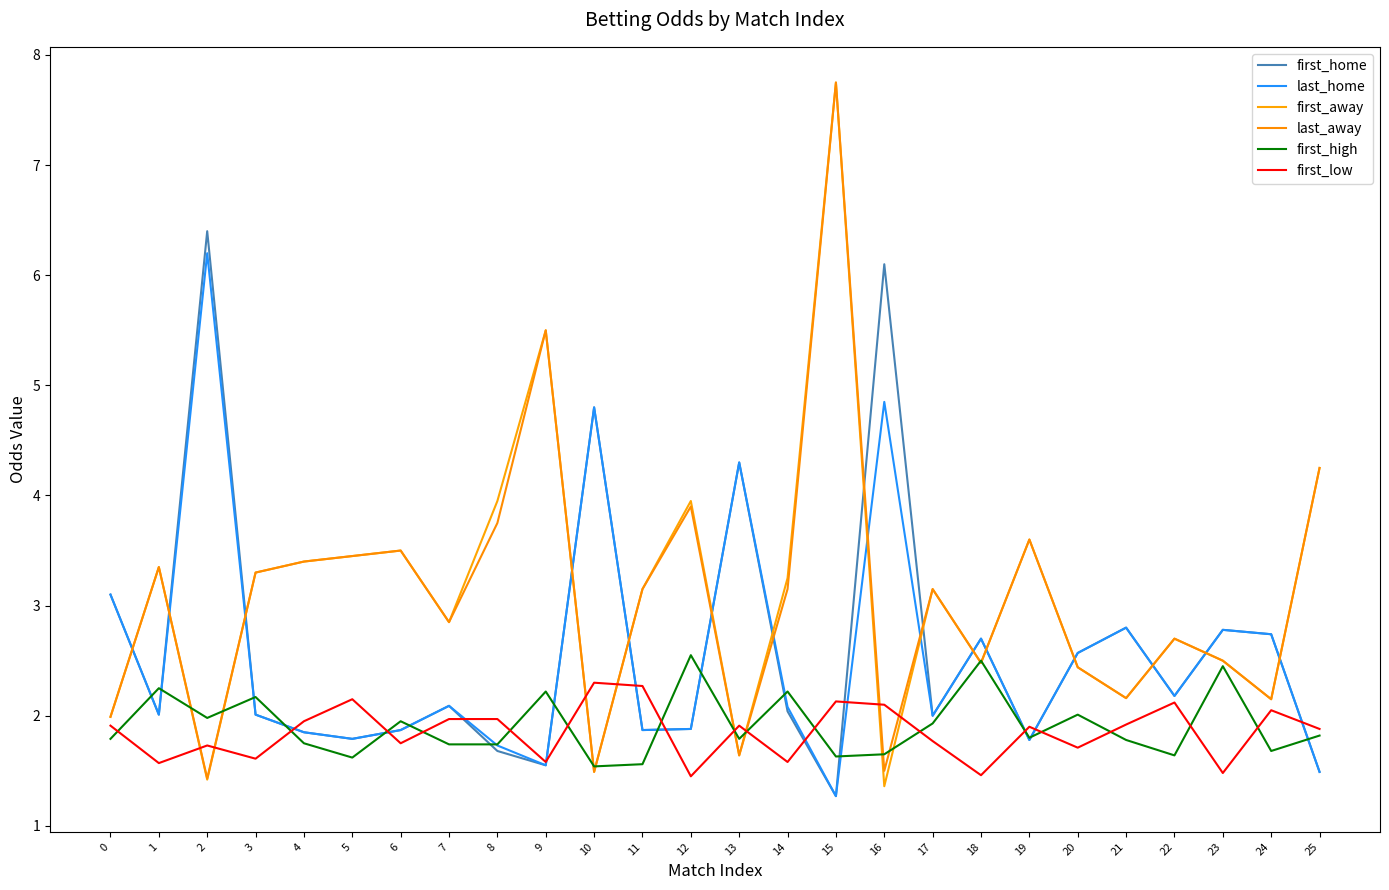

Between 16 and 17, which series saw the biggest shift?

first_home